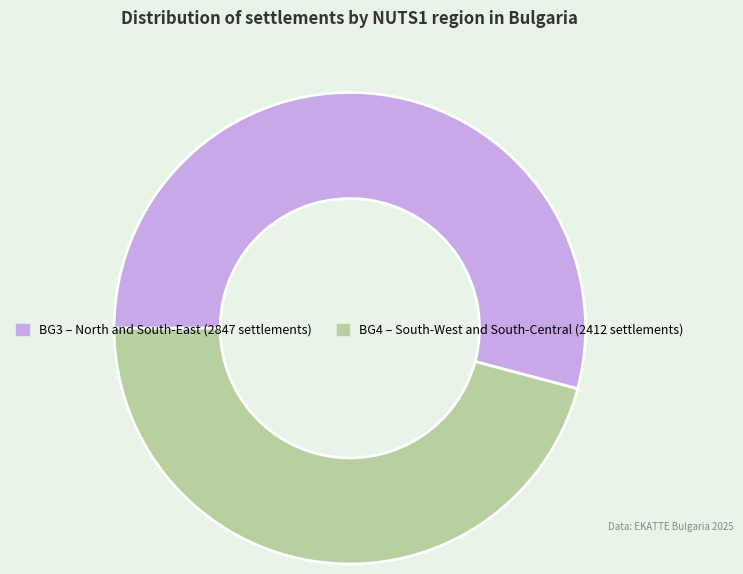

Does any single category account for the majority?

Yes